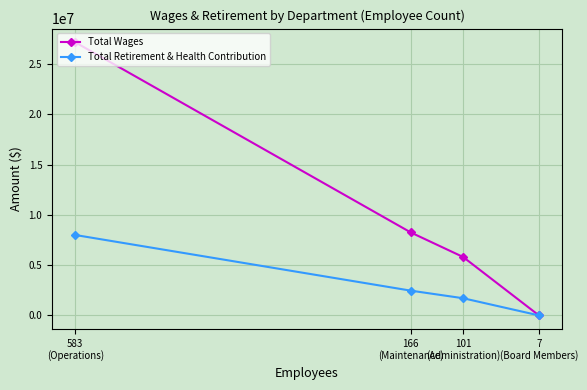

True or false: Total Retirement & Health Contribution has a value of 1705058 at 101
(Administration).

True